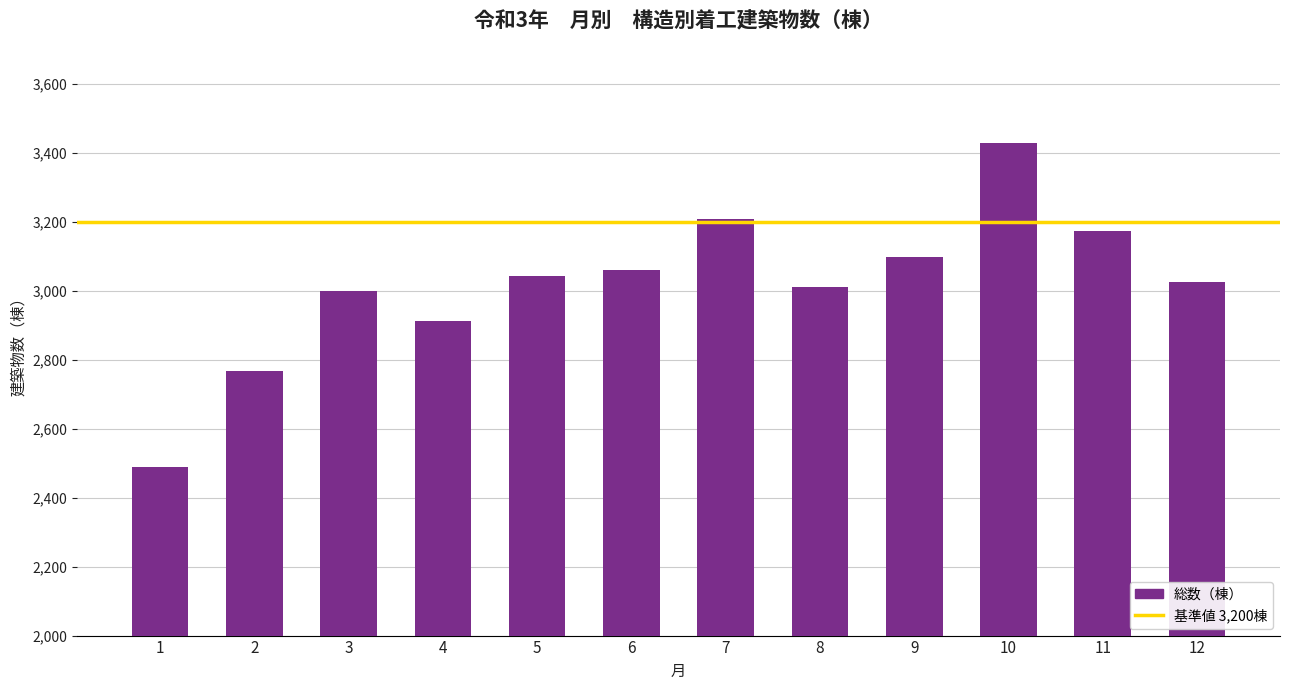

How many data points does each series have?

12